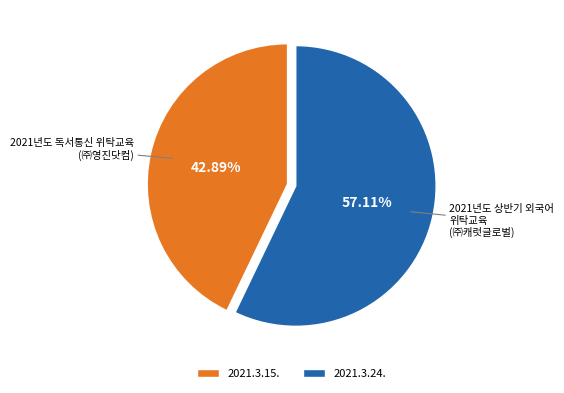

The 2021.3.24. slice represents 57% of the pie. True or false?

True